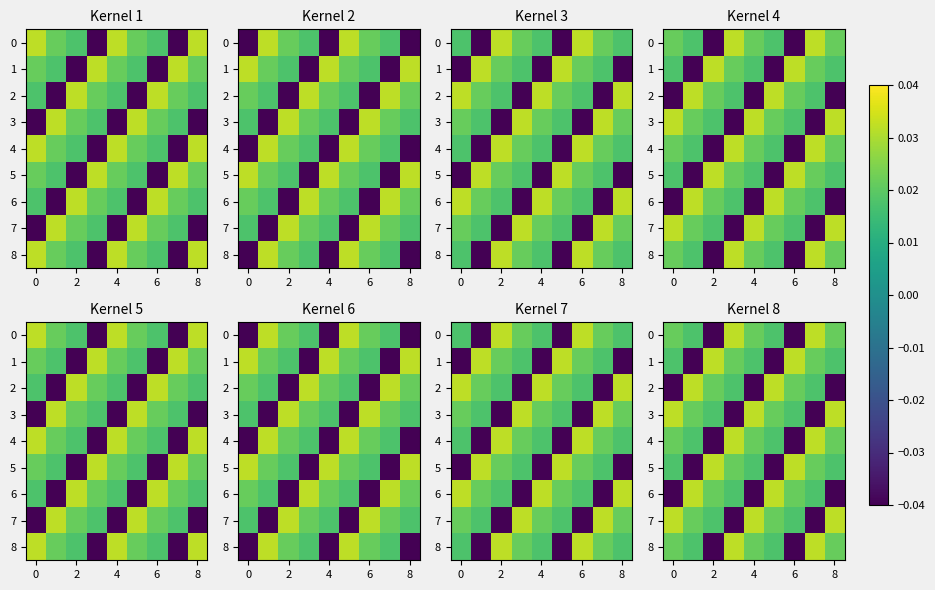

How many values in row_5 are above zero?

7